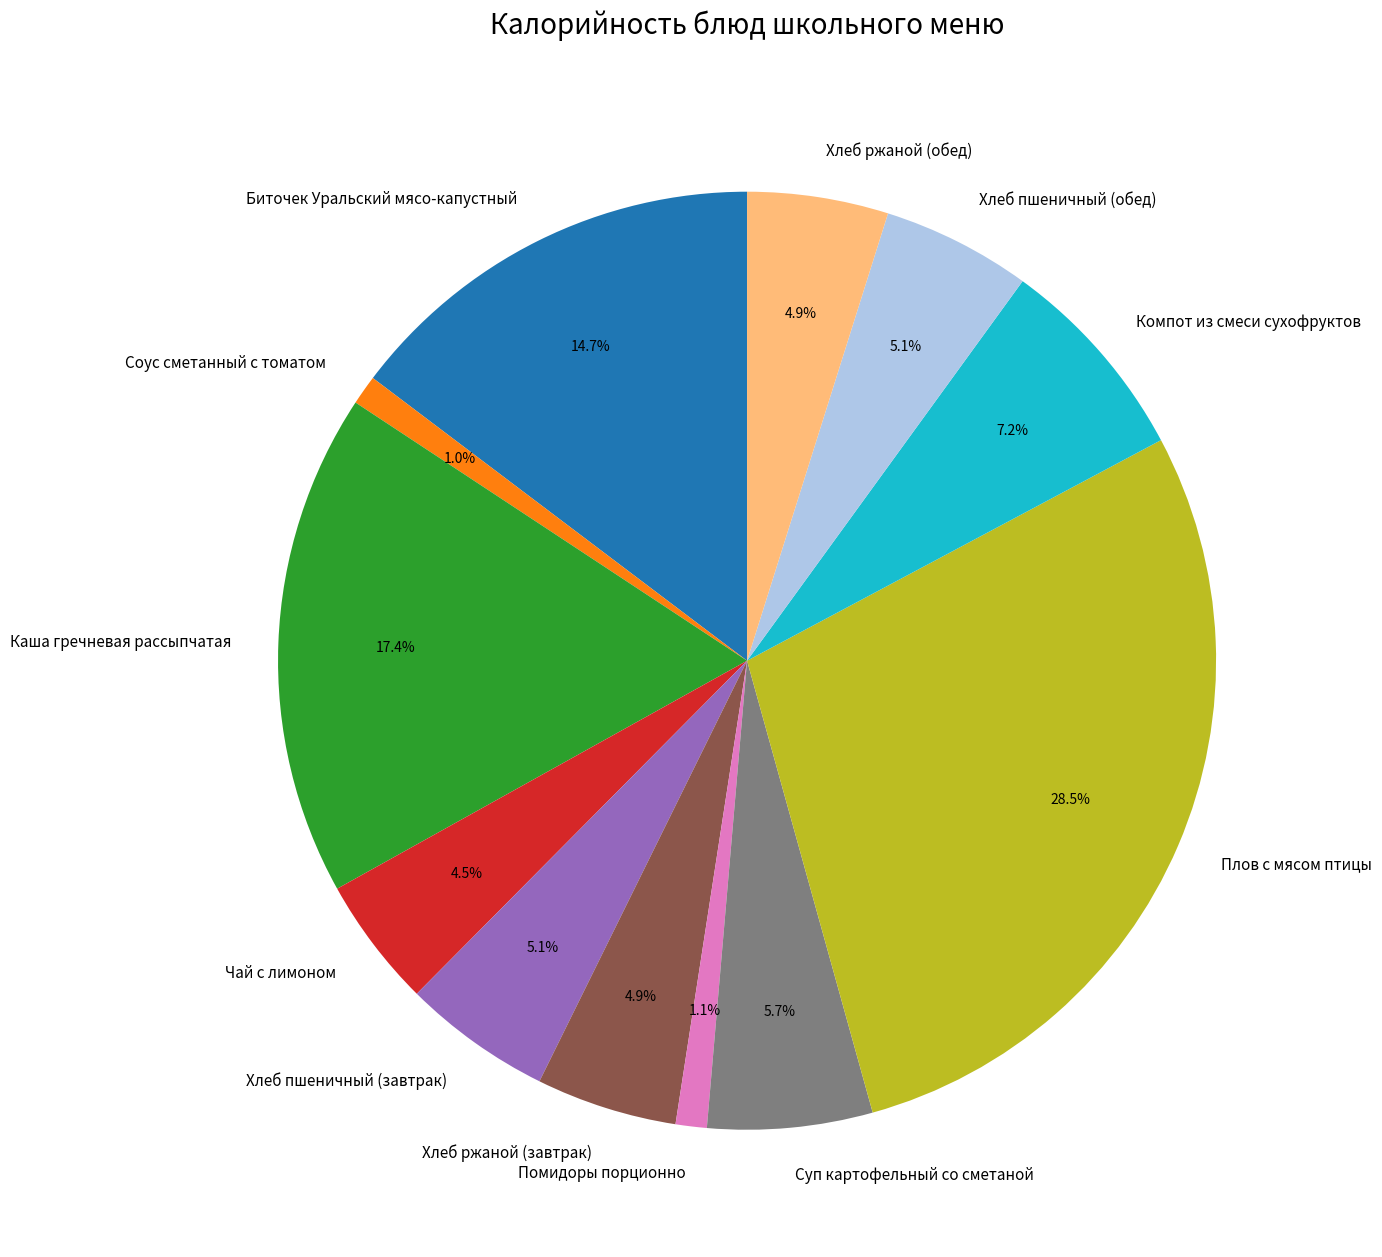

What is the largest slice in the pie chart?

Плов с мясом птицы